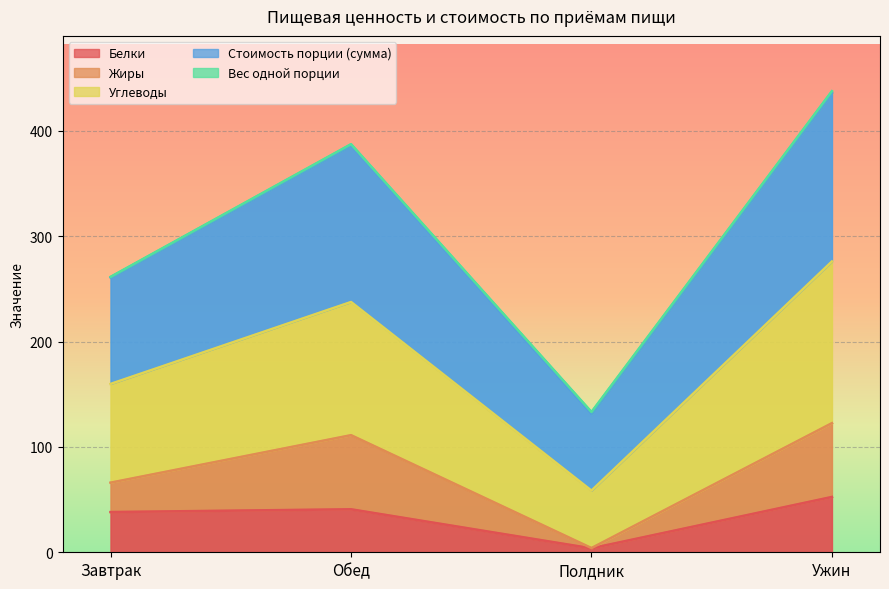

Which has a higher value, Полдник or Завтрак?

Завтрак